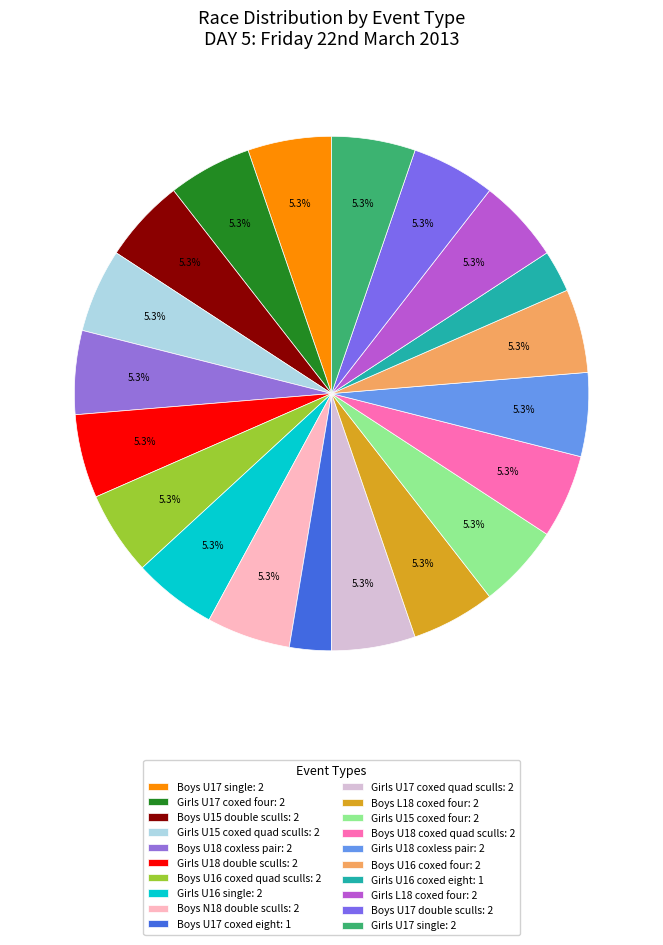

How many slices are in this pie chart?

20